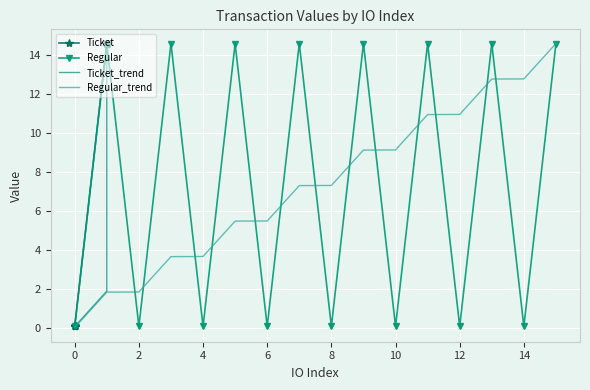

What is the value of the Regular_large point at the 6th from the left?

14.6